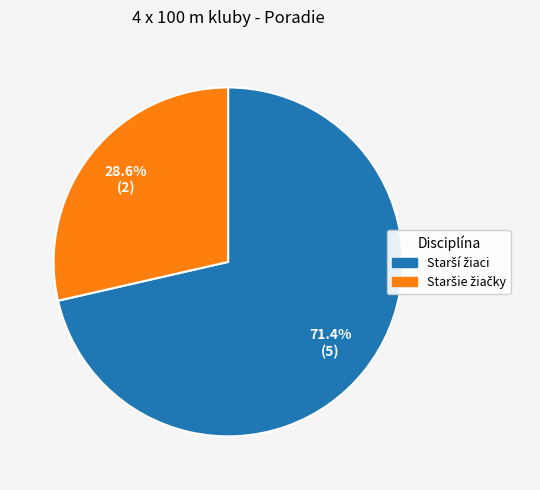

Is there a majority slice in this chart?

Yes